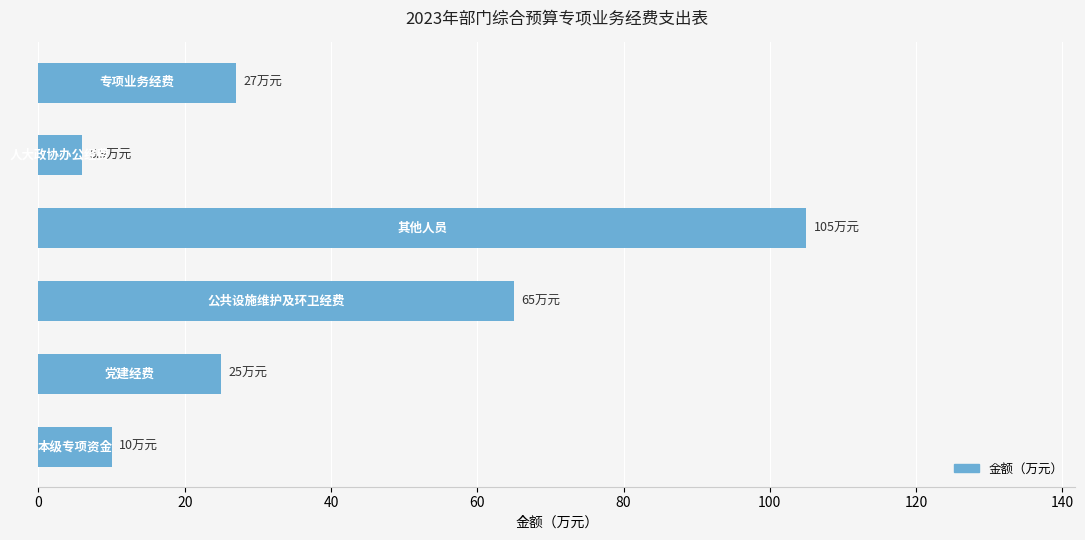

What is the difference between the maximum and second lowest values?

95.0